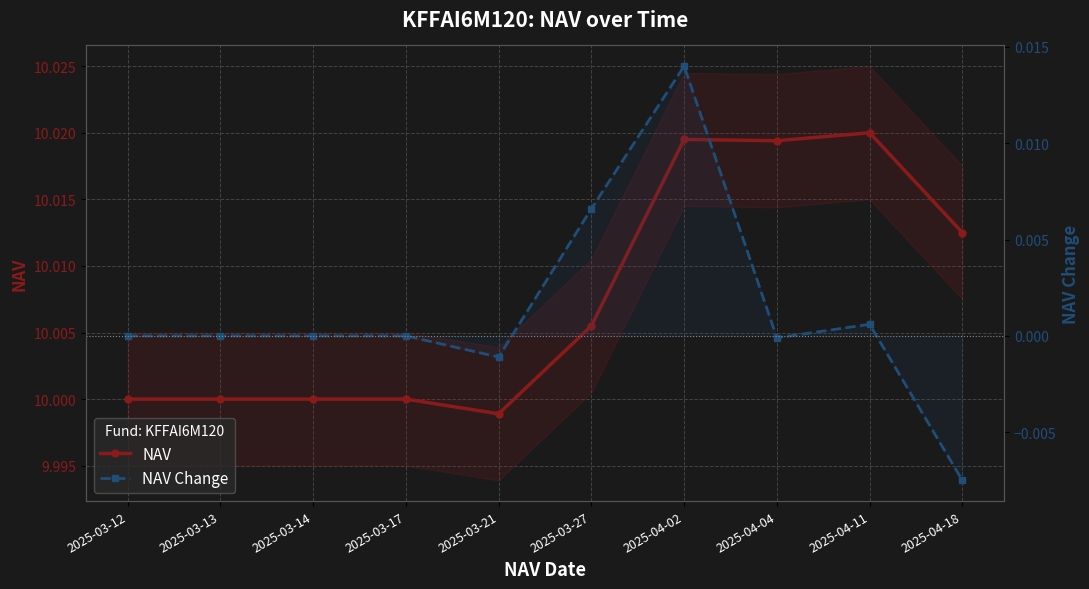

True or false: NAV Change has more than 2 interior local peaks.

False